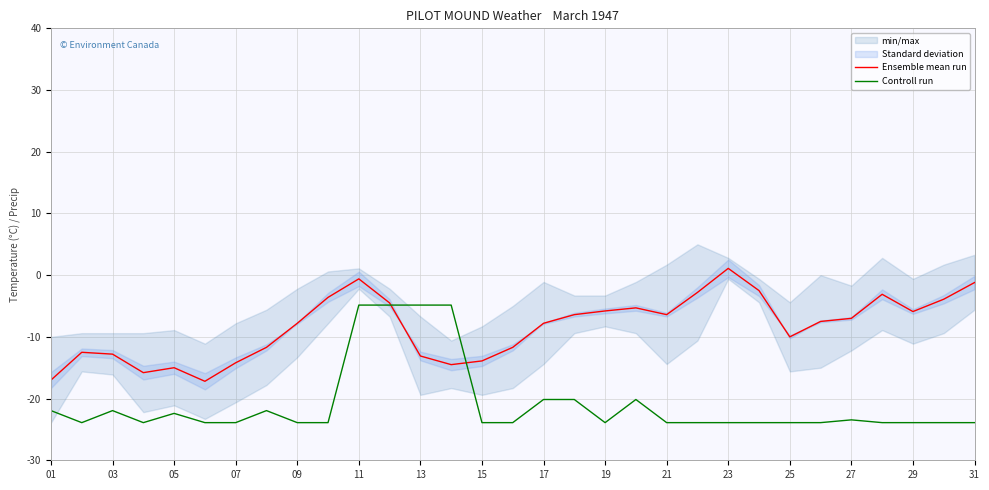

The value of Ensemble mean run at 25 is -10.0. True or false?

True